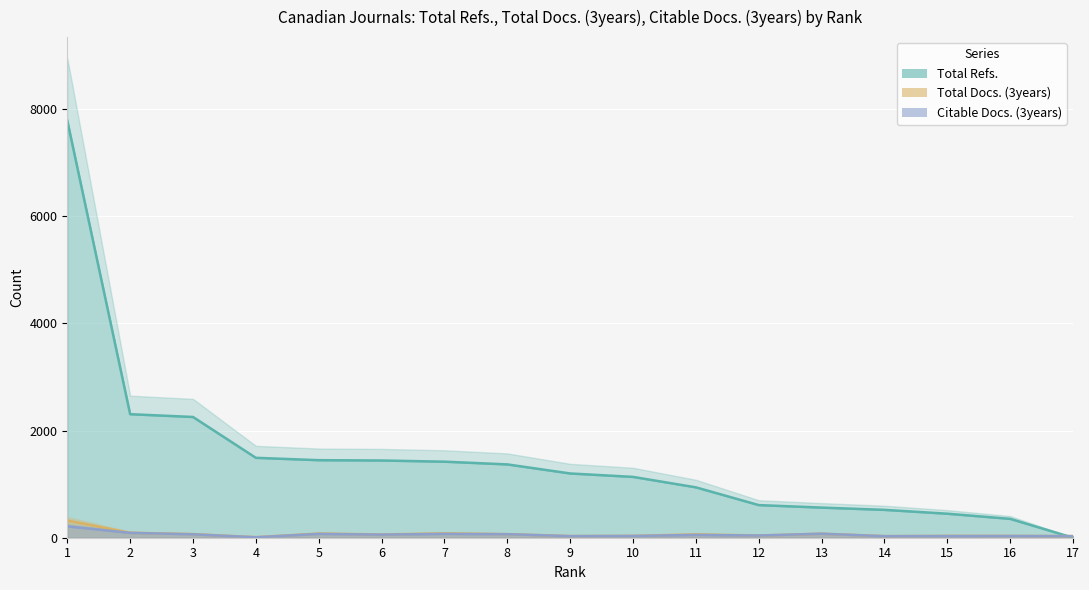

The Total Docs. (3years) series shows 67 at 8. True or false?

True